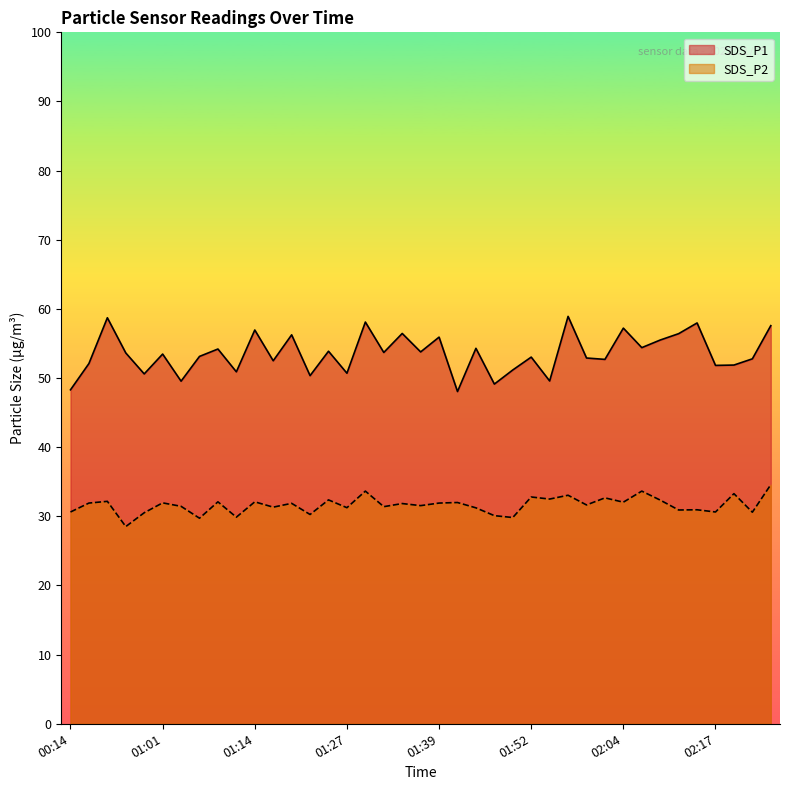

What is the lowest value of the SDS_P1 series?

48.0